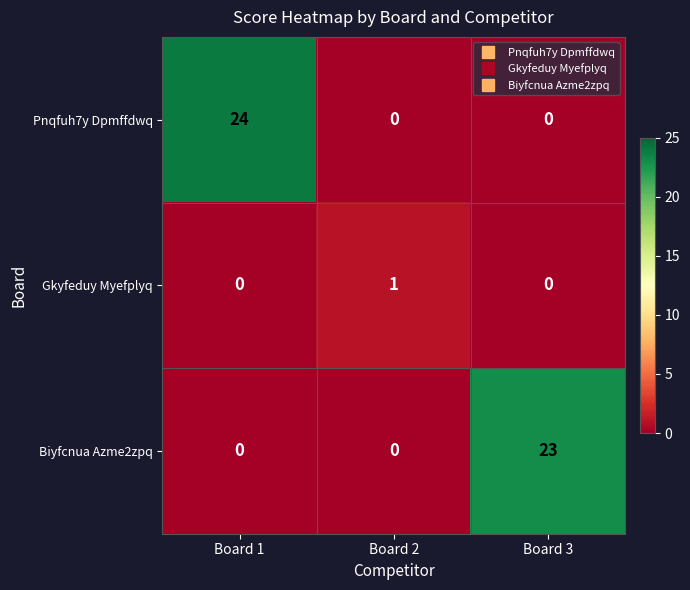

Which category has the highest value across all series?

Board 1